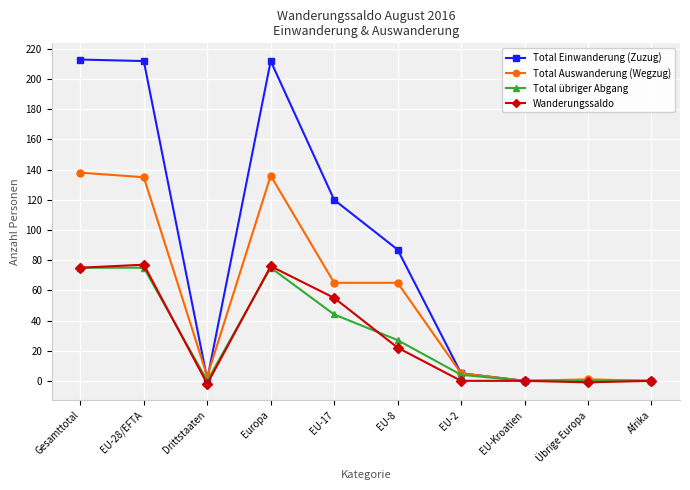

What is the maximum value shown in the chart?

213